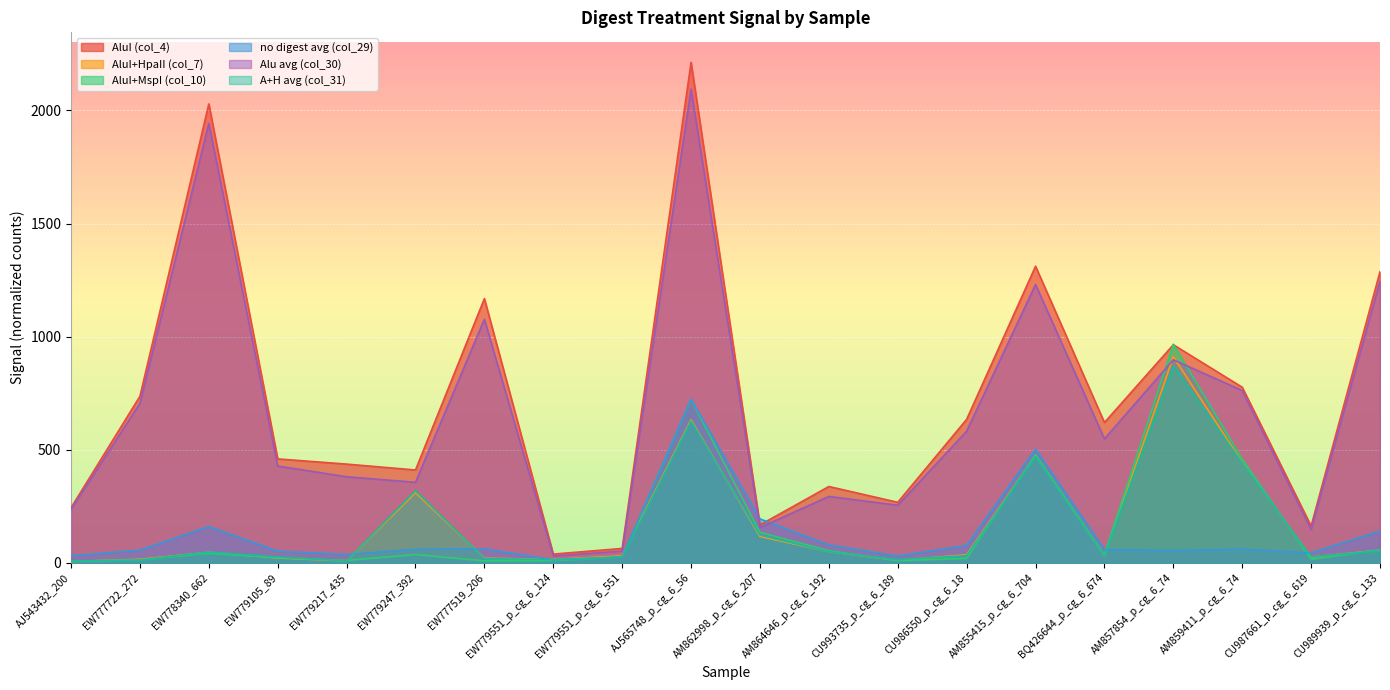

At which label is Alu avg (col_30) closest to 1062?

EW777519_206